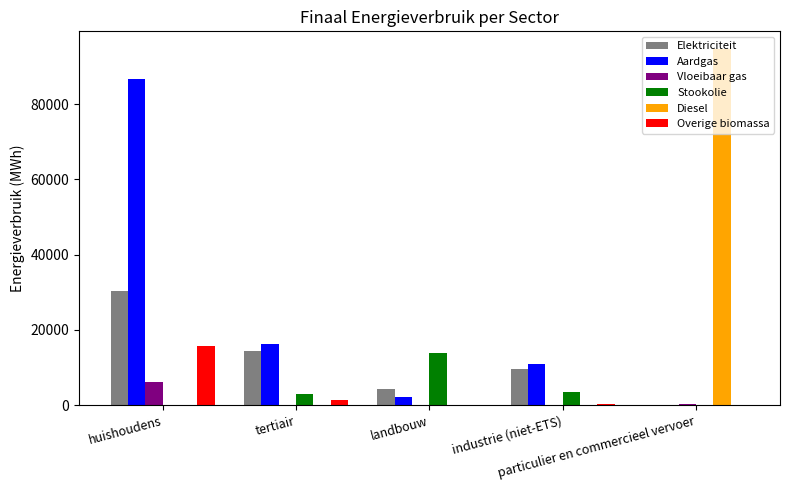

What is the total value across all series at tertiair?

35425.3